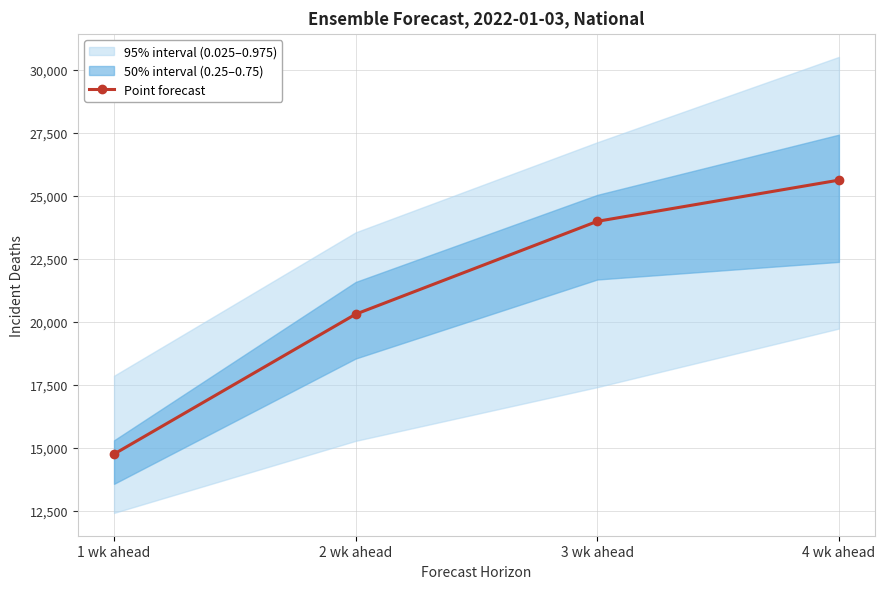

True or false: the data shows 25613 at 4 wk ahead.

True